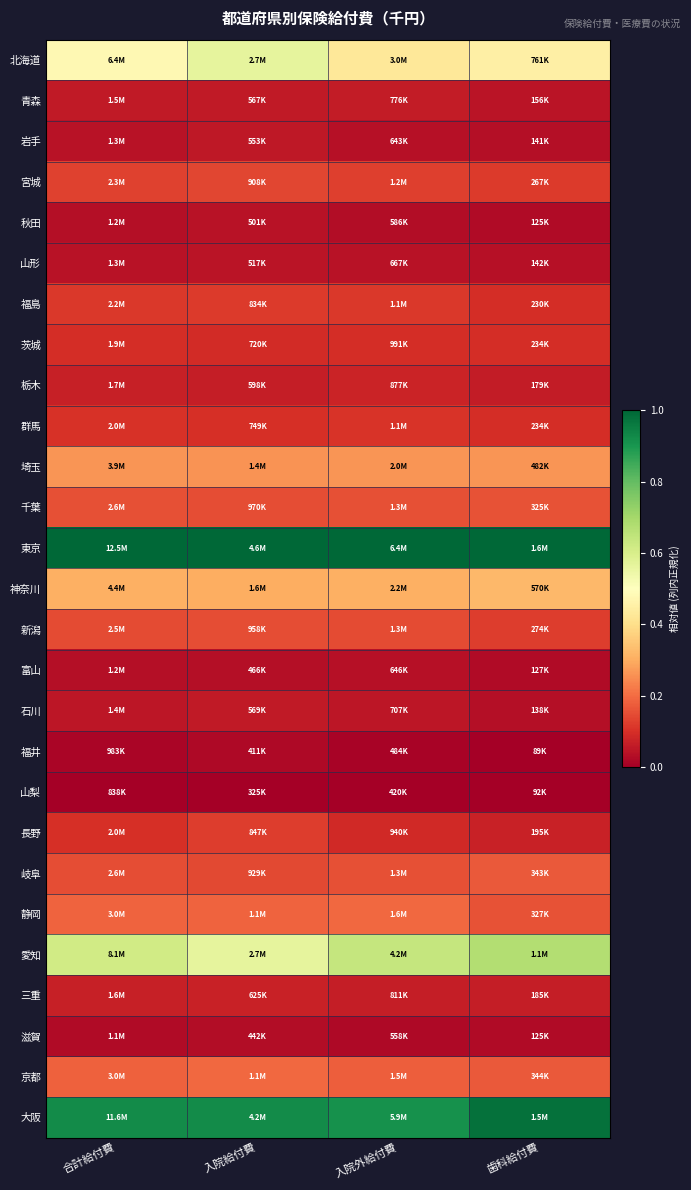

Which series has the widest spread of values?

北海道